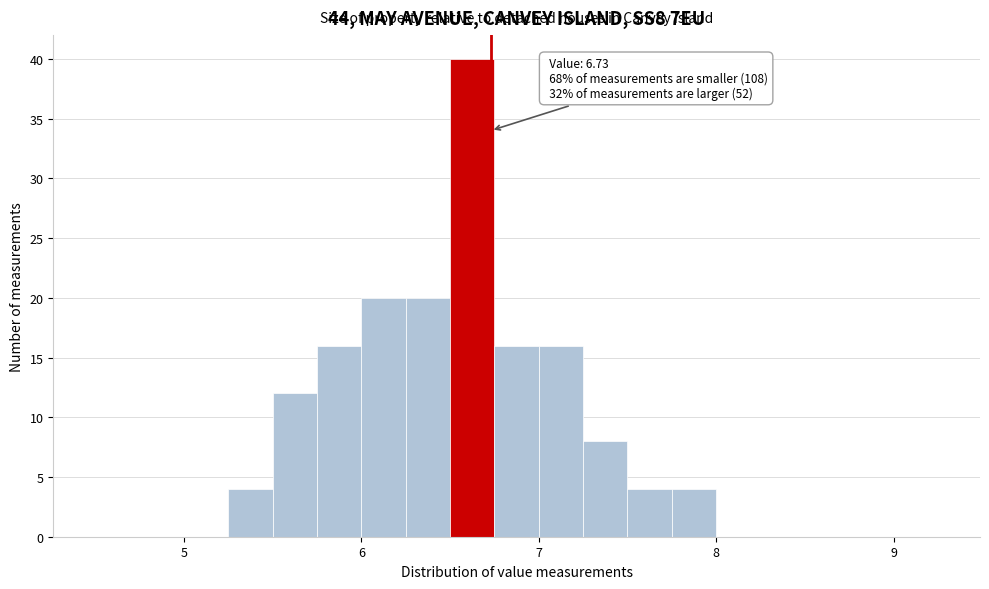

Read against the x-axis, roughly where is the centre of the tallest bar?

6.6